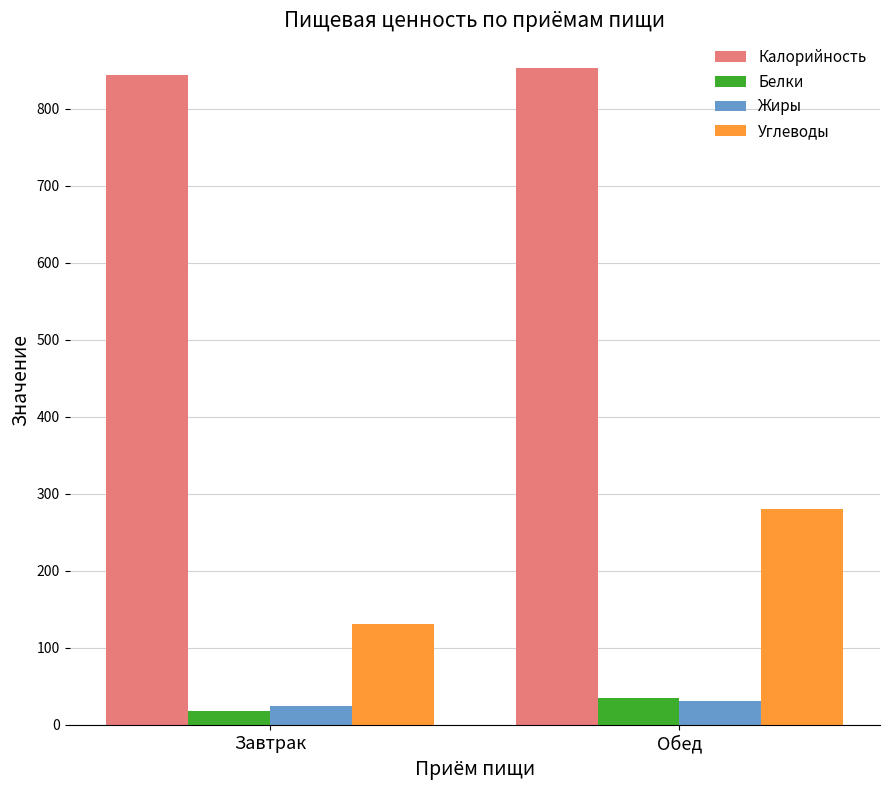

Which series has the largest total across all categories?

Калорийность